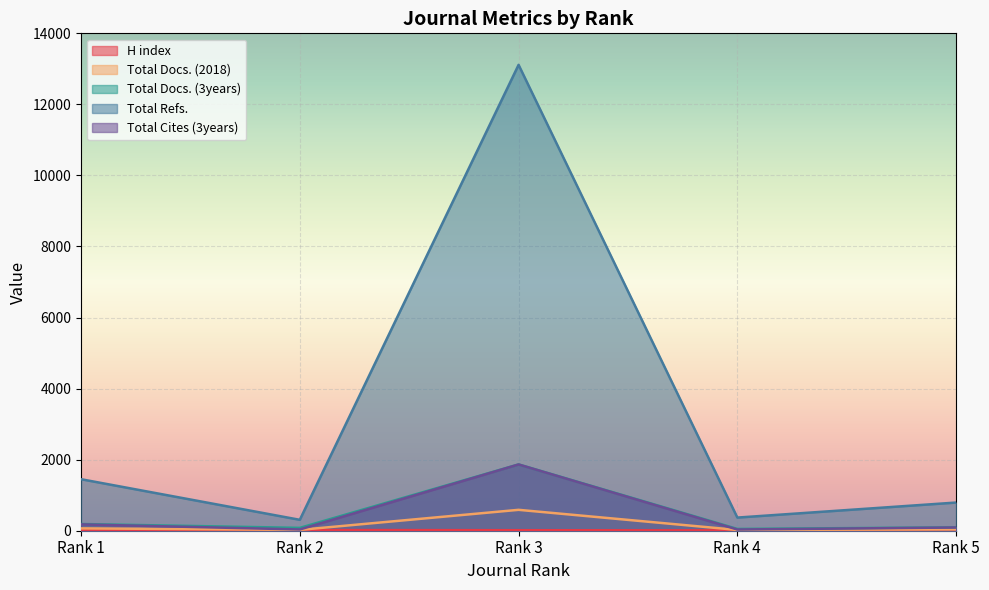

Is the value of Total Cites (3years) at Rank 4 greater than the value of Total Docs. (3years) at Rank 1?

No